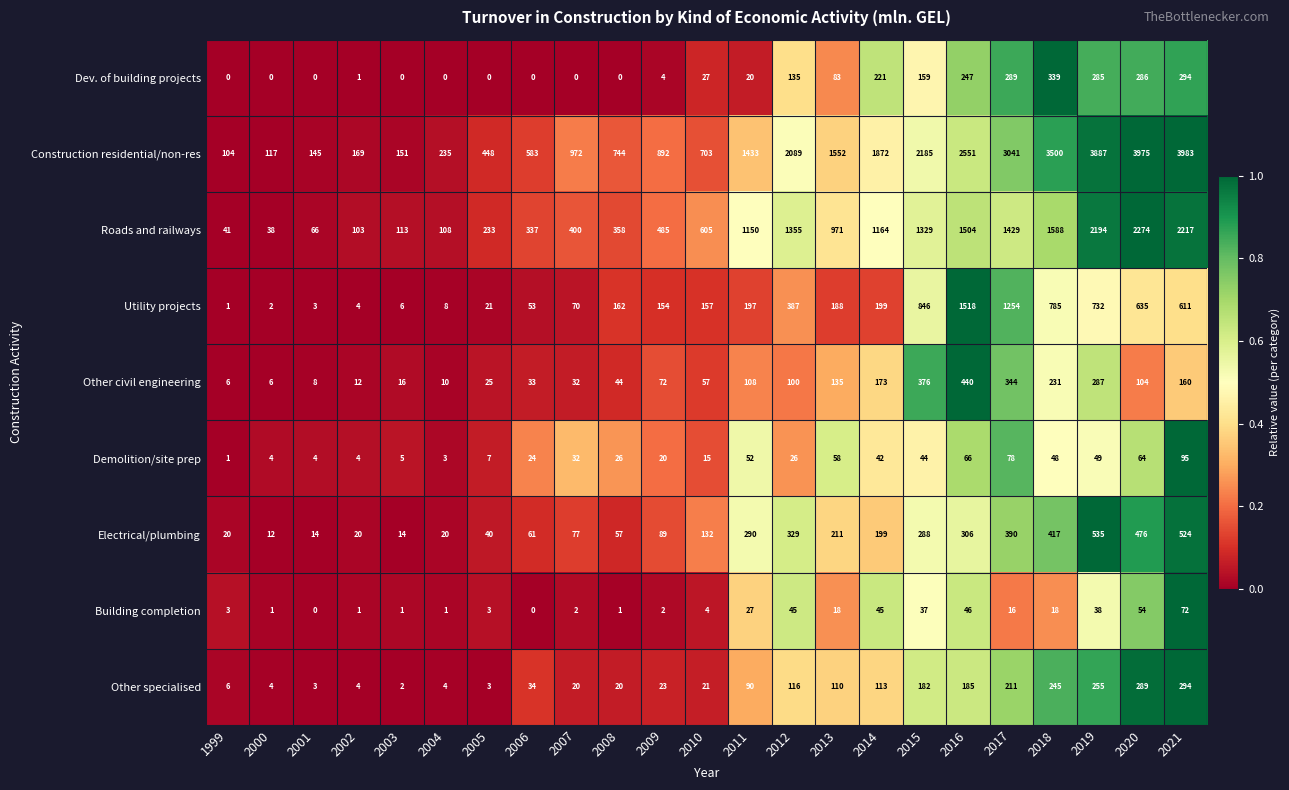

True or false: Utility projects has a value of 251 at 2018.

False